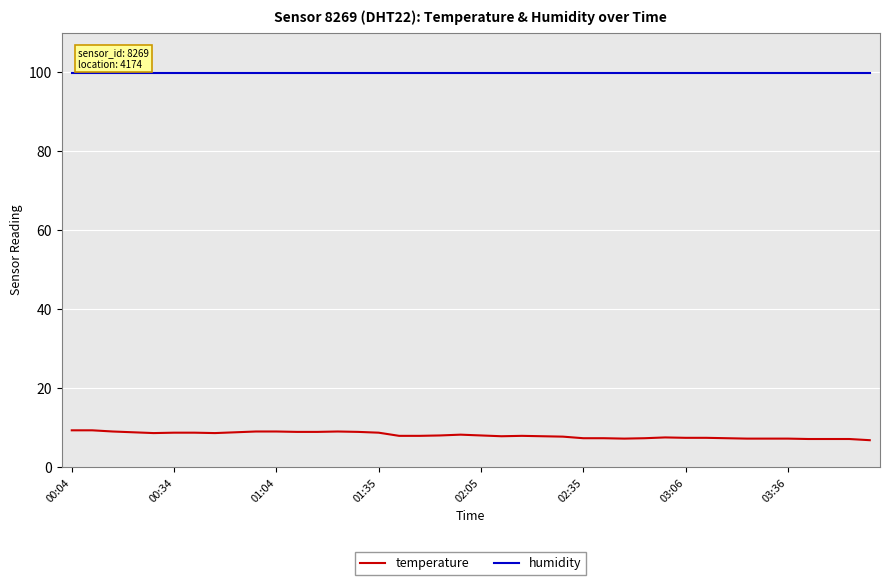

Which series has the largest total across all categories?

humidity